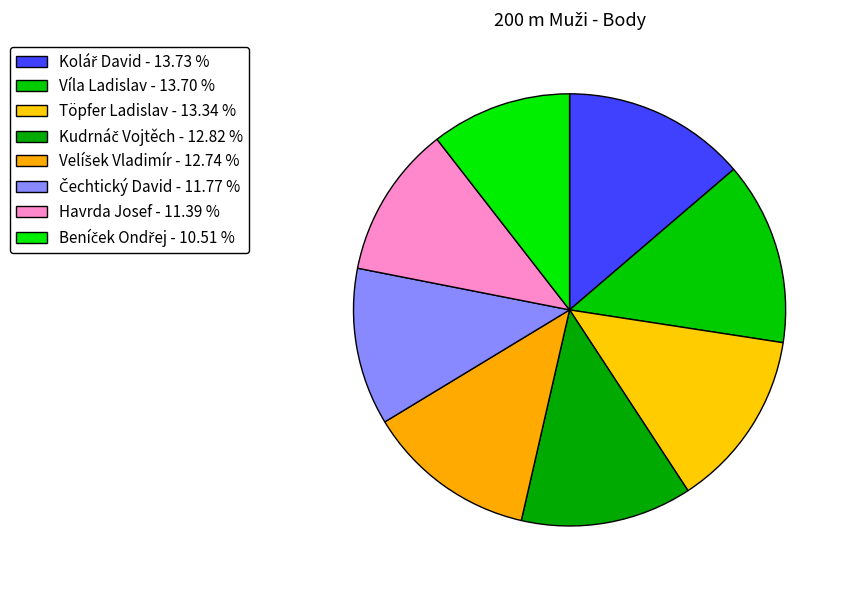

To the nearest percent, what is the average slice percentage?

12%